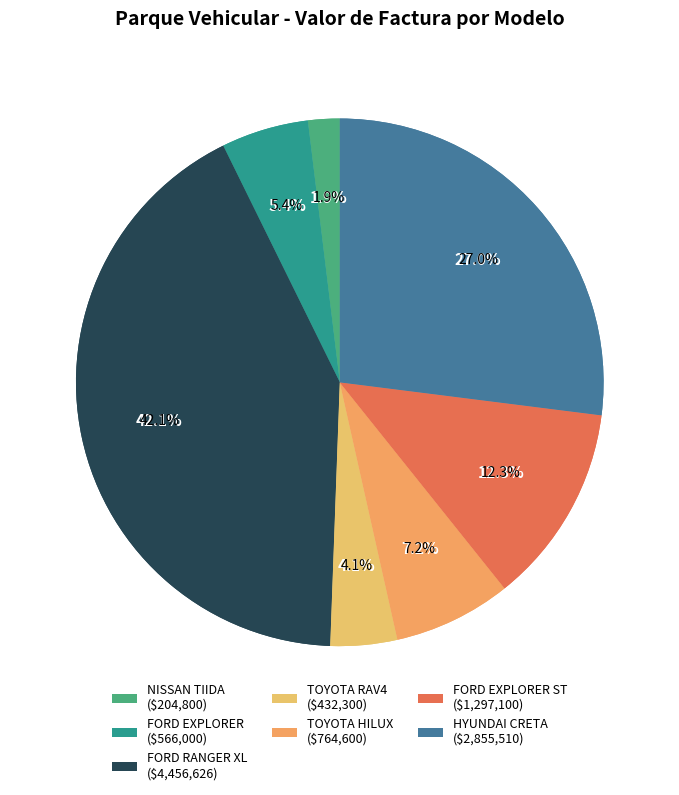

The TOYOTA HILUX slice represents 7% of the pie. True or false?

True